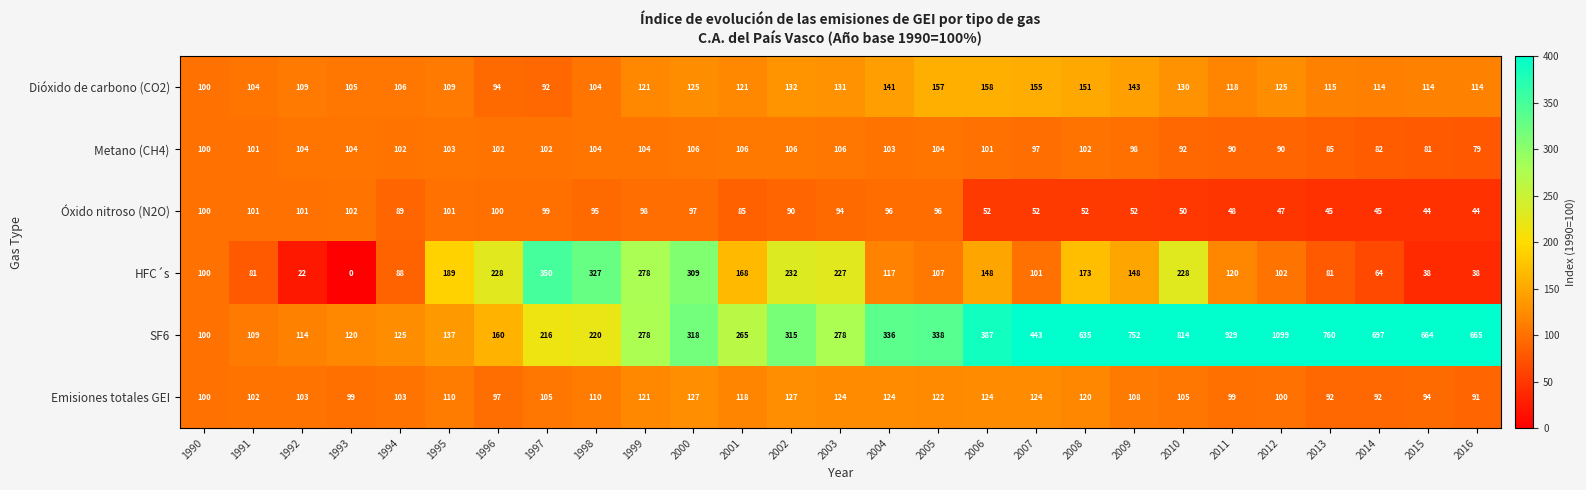

Which category has the highest value in the Óxido nitroso (N2O) series?

1993